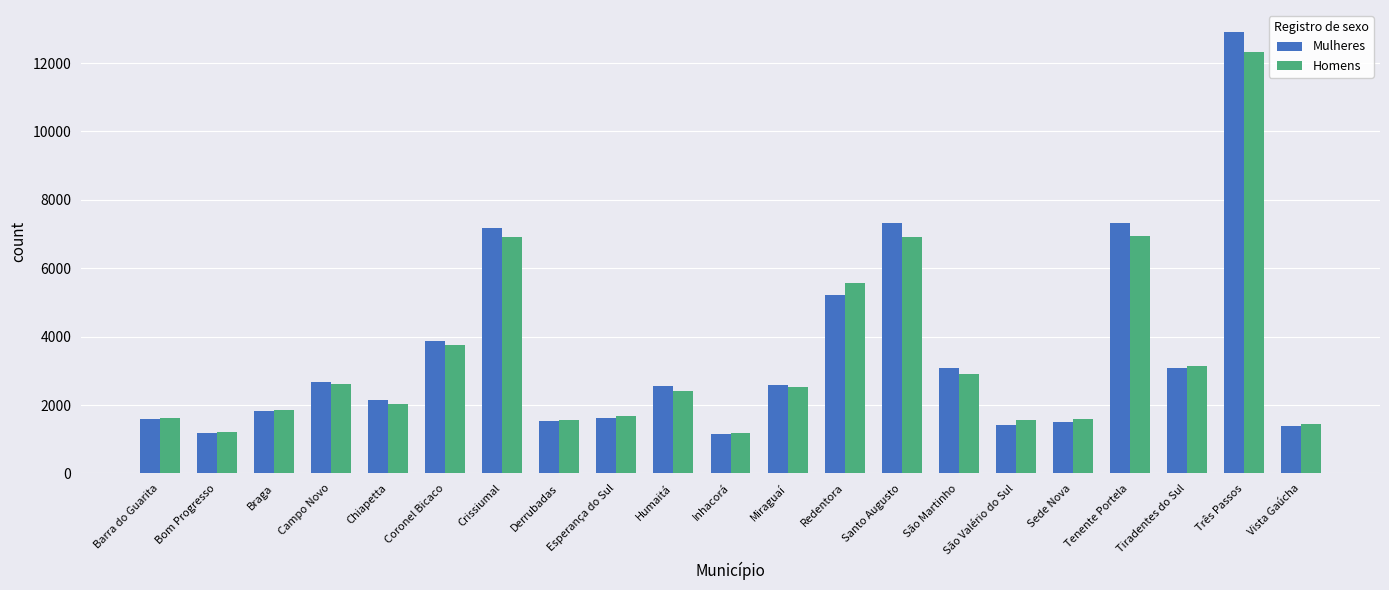

Where is Mulheres nearest to the value 7029?

Crissiumal